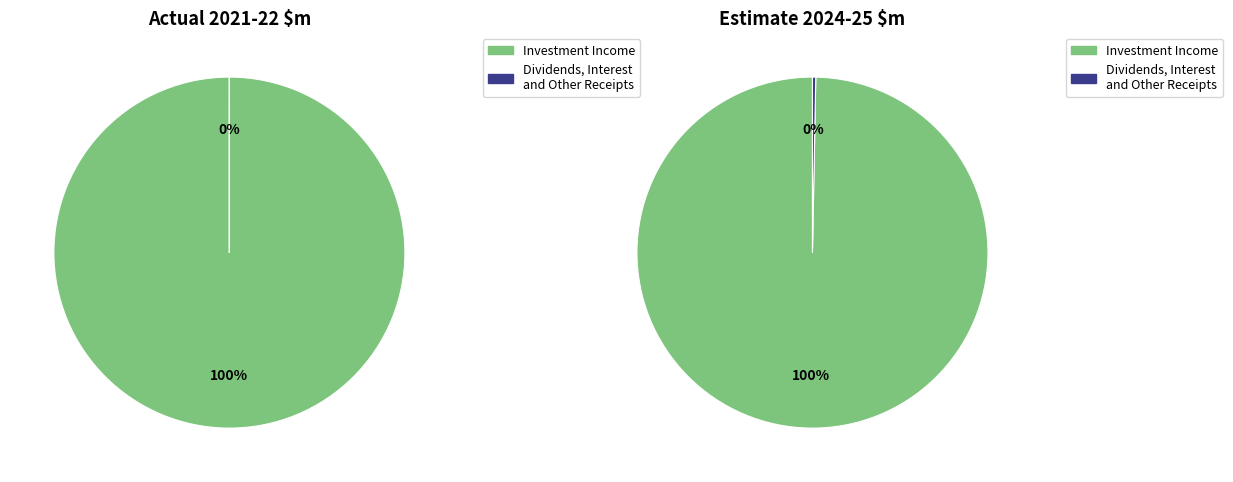

Which has a higher value, Investment Income or Dividends, Interest and Other Receipts?

Investment Income